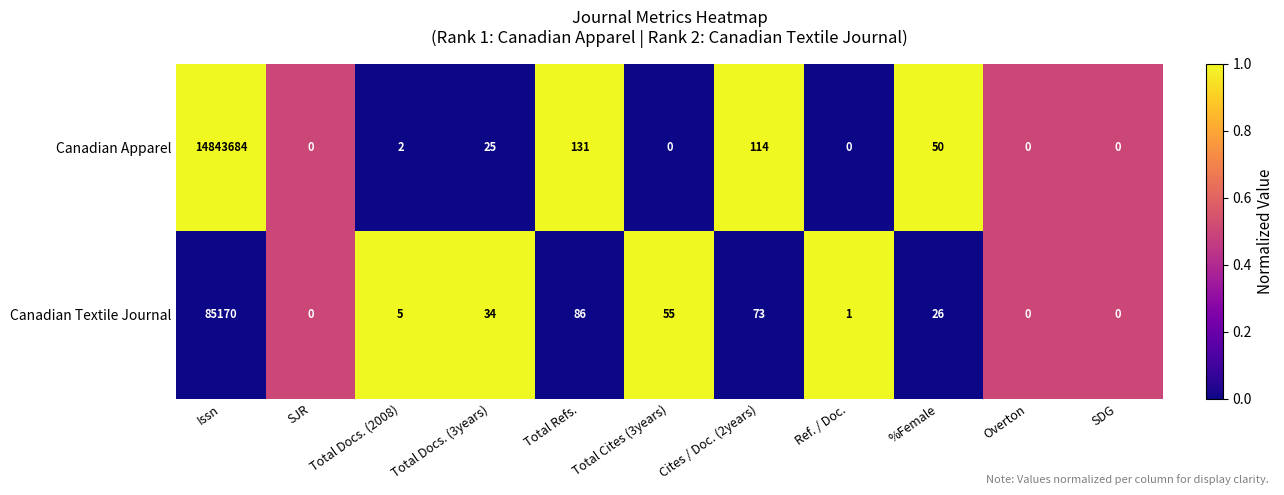

At which category is the sum across all series the highest?

Issn